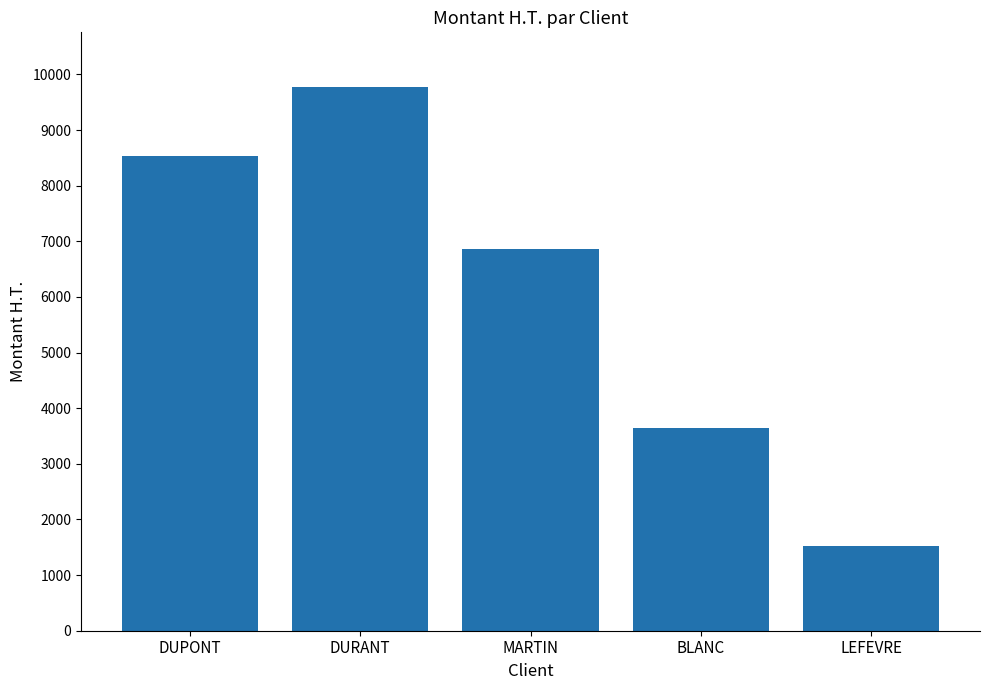

What is the value of the 1st bar from the left?

8540